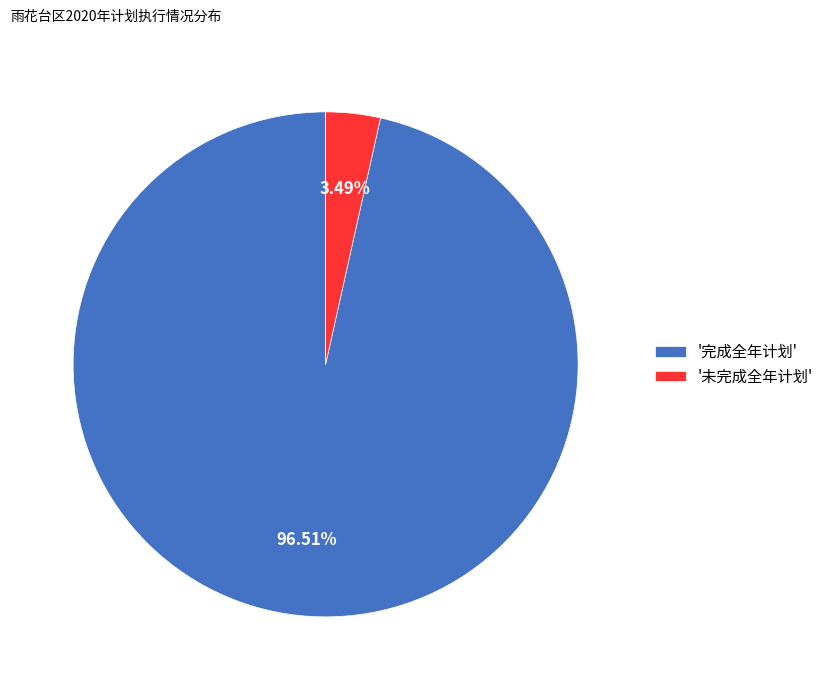

What is the largest slice in the pie chart?

'完成全年计划'